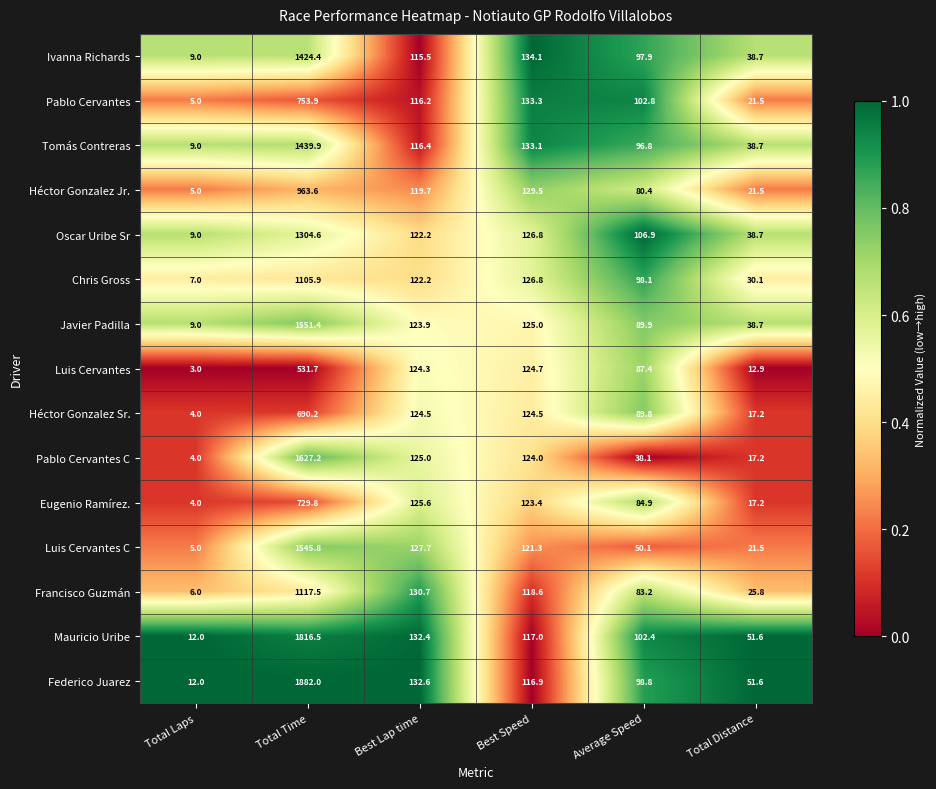

What is the spread (max minus min) of values at Best Speed?

17.2